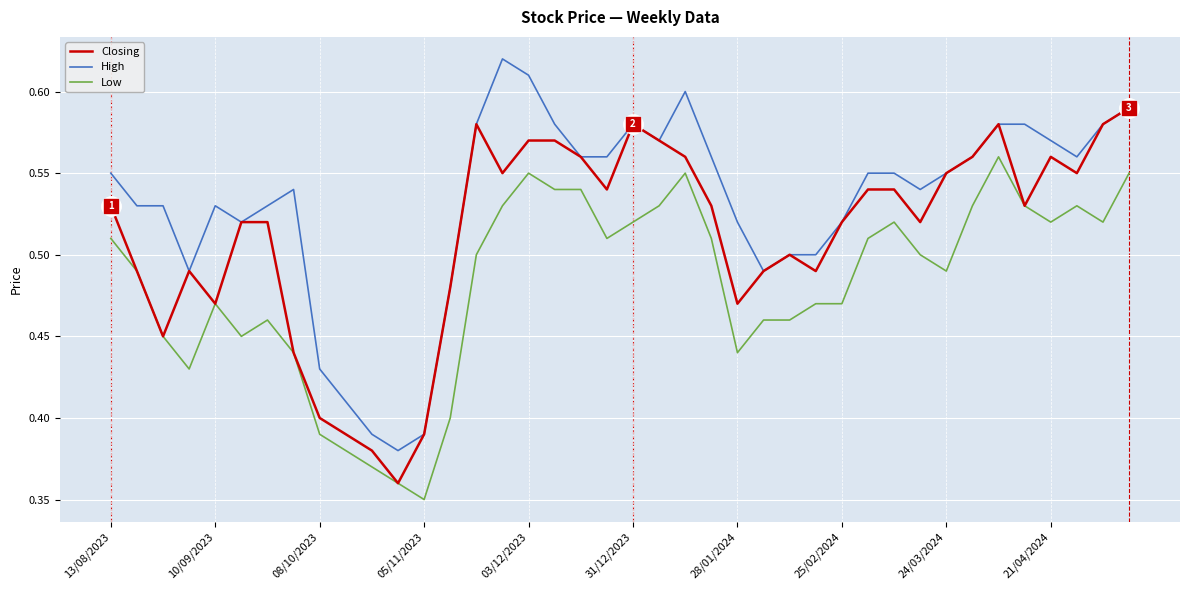

True or false: Low and High intersect in this chart.

False